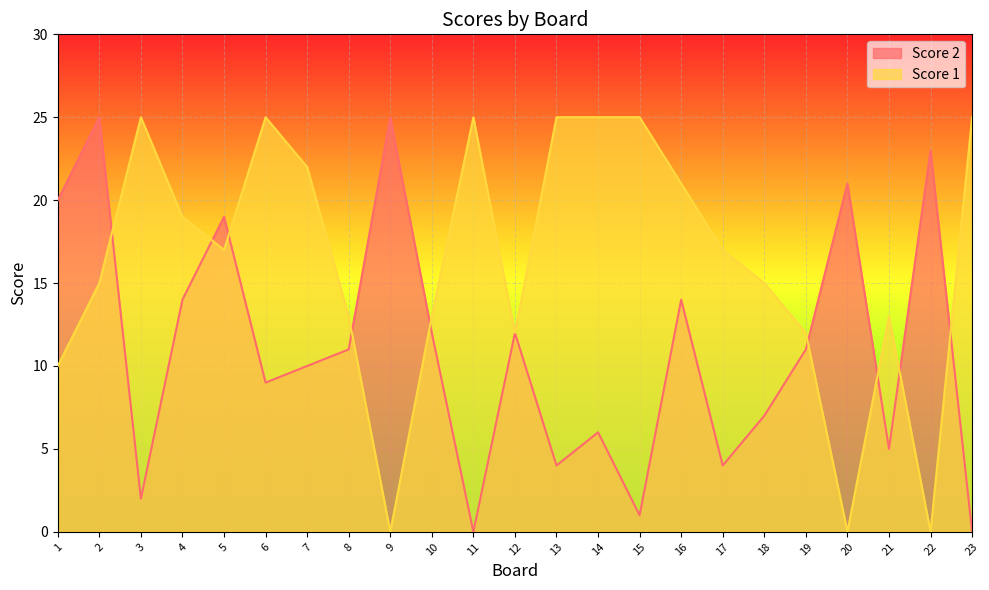

True or false: Score 1 has more than 0 interior local peaks.

True